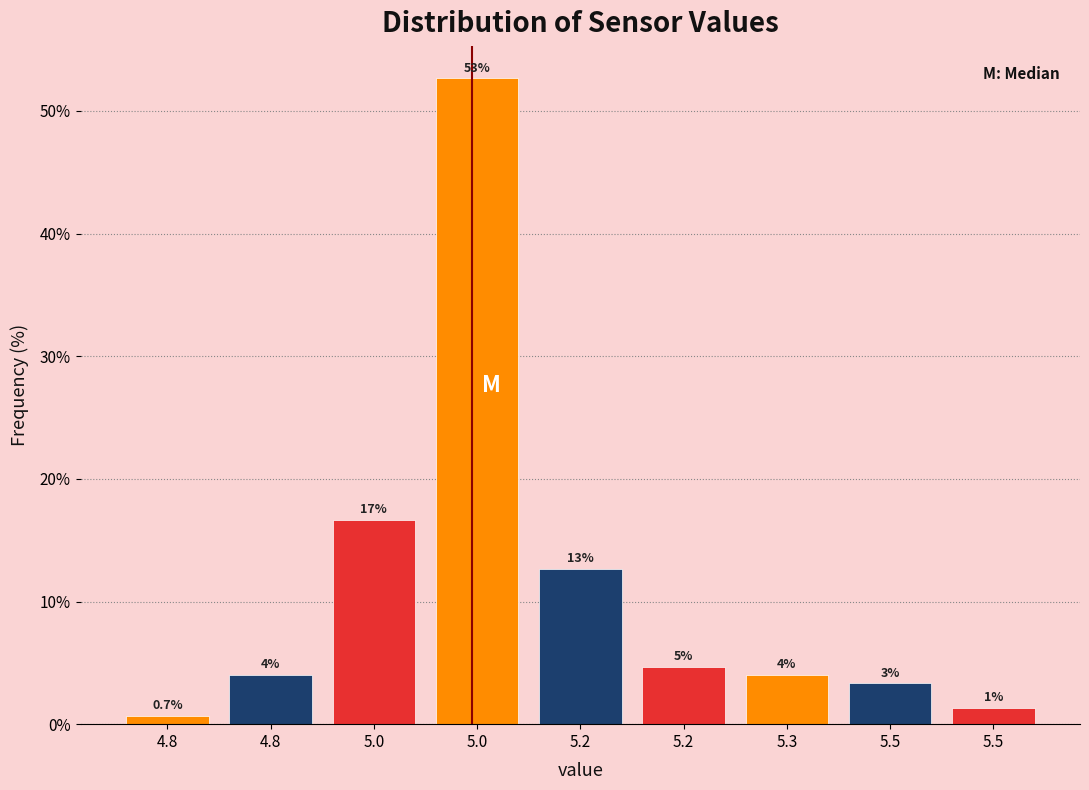

How many bars are there in total?

9